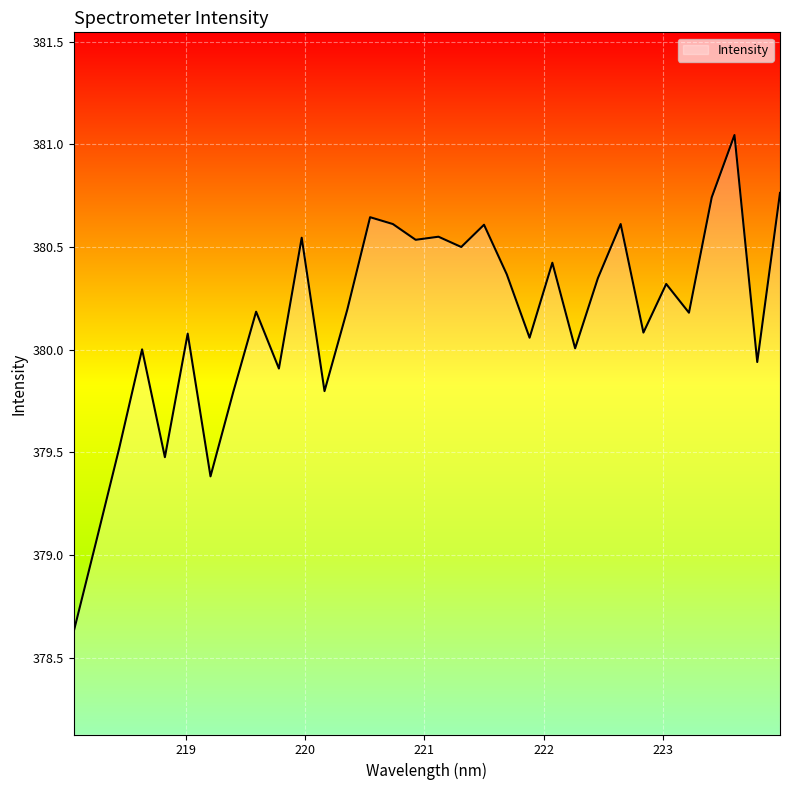

What is the minimum value shown in the chart?

378.6